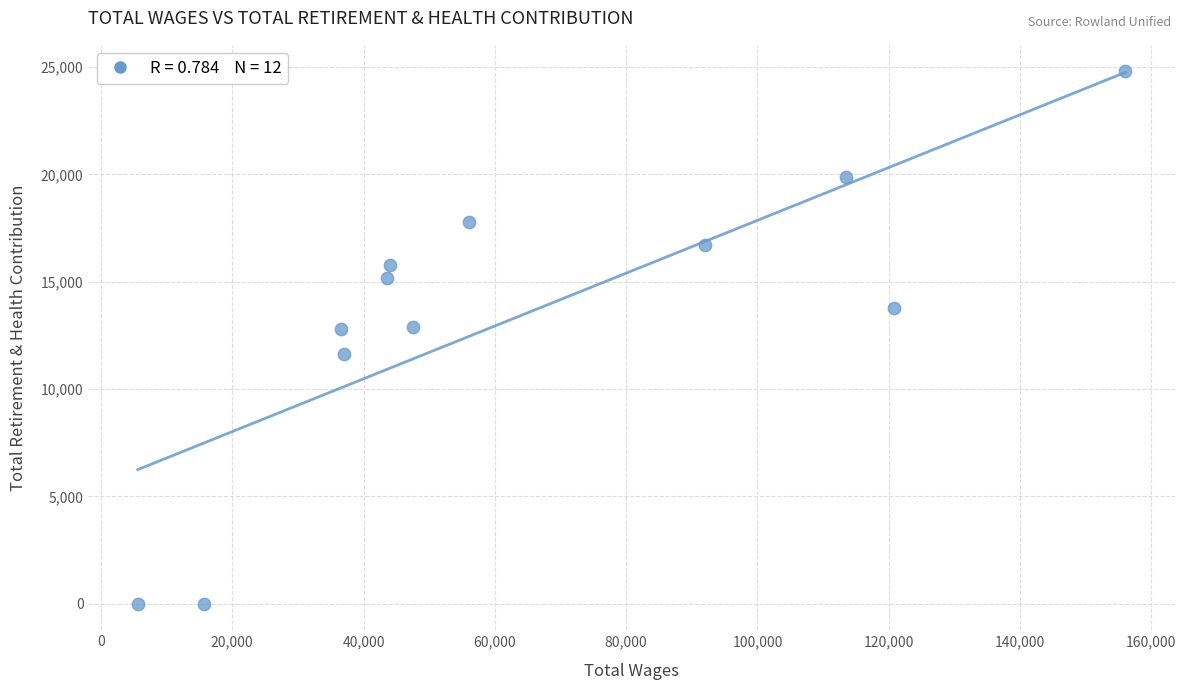

What is the average X value?

64026